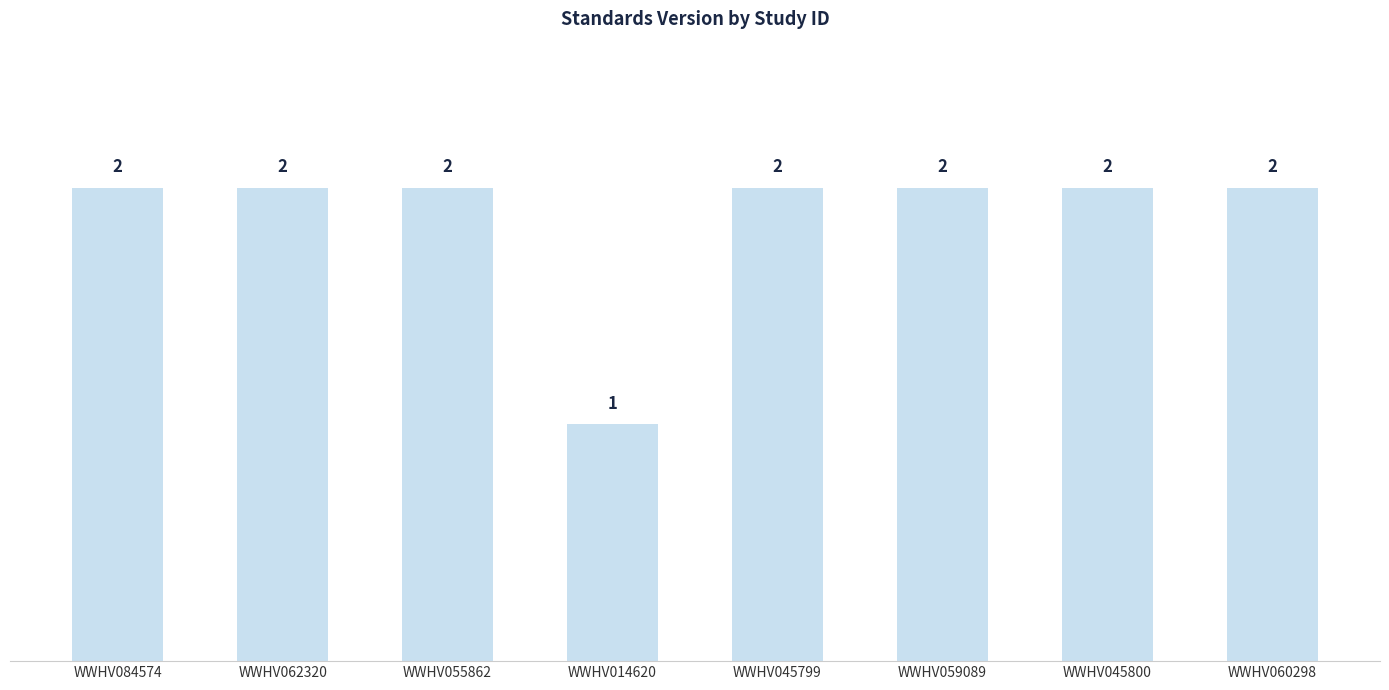

What is the average value?

2